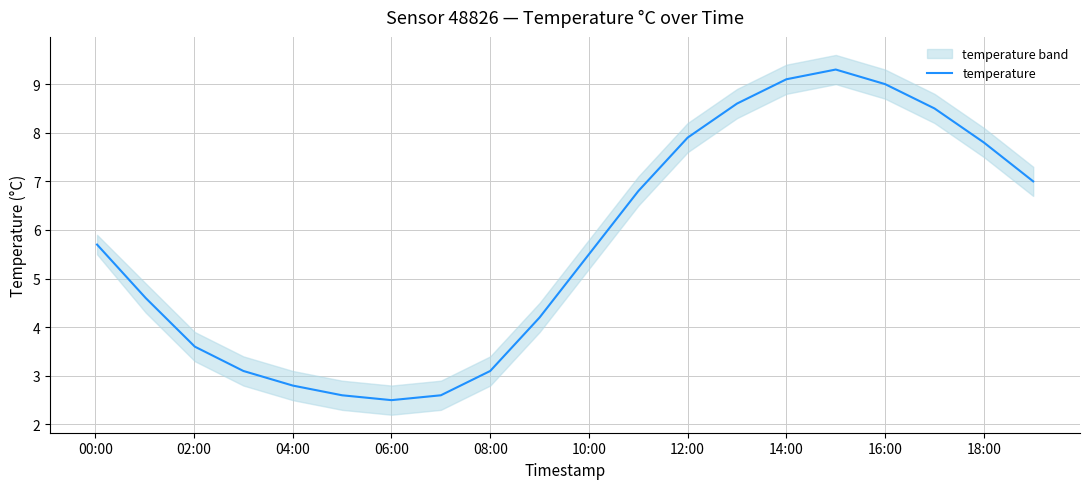

Is this an area chart (filled region under the line)?

No